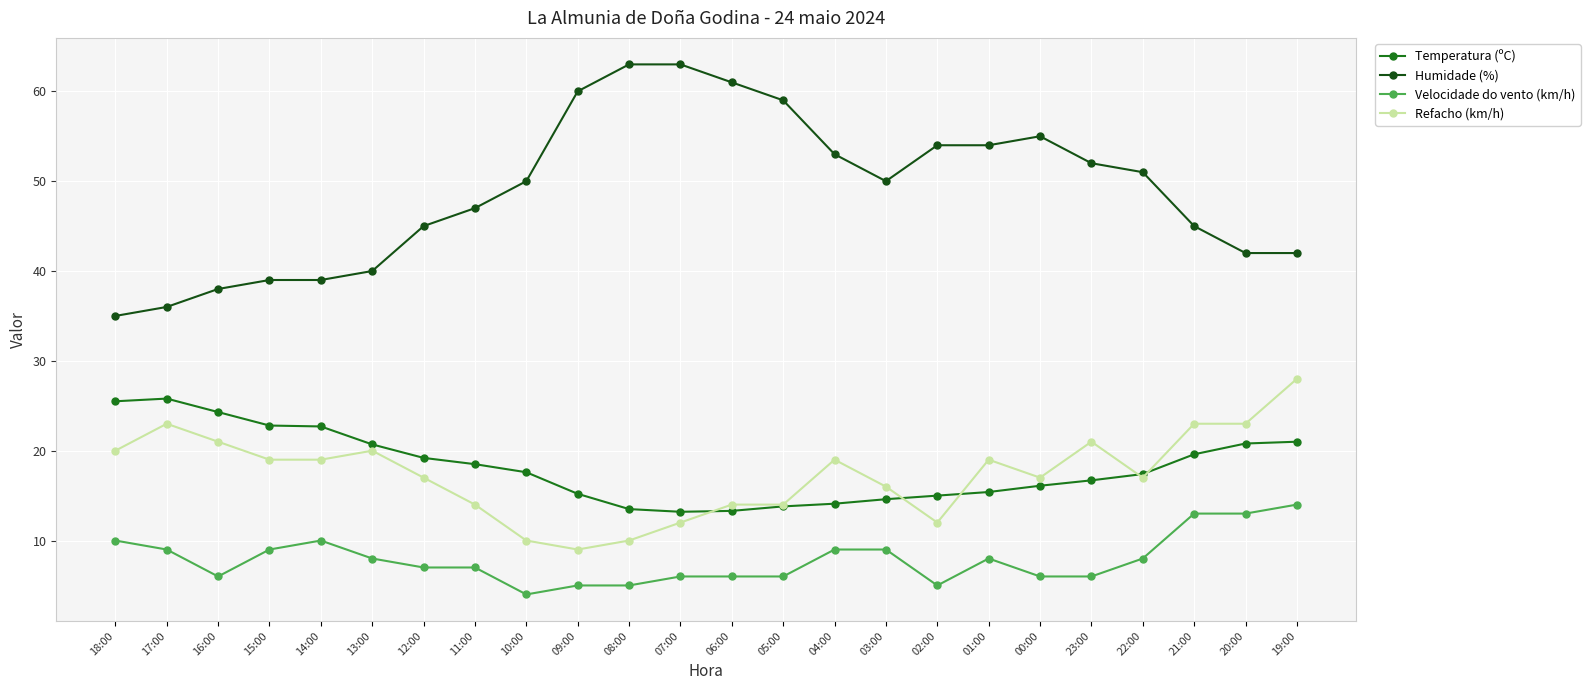

What is the sum of the Humidade (%) values at 18:00 and 03:00?

85.0